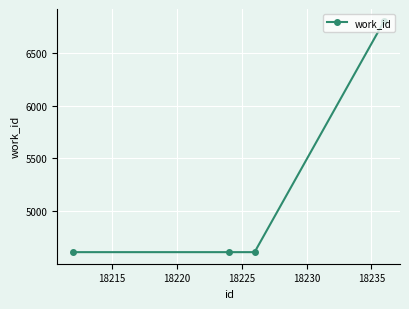

What is the value of the 3rd point from the left?

4610